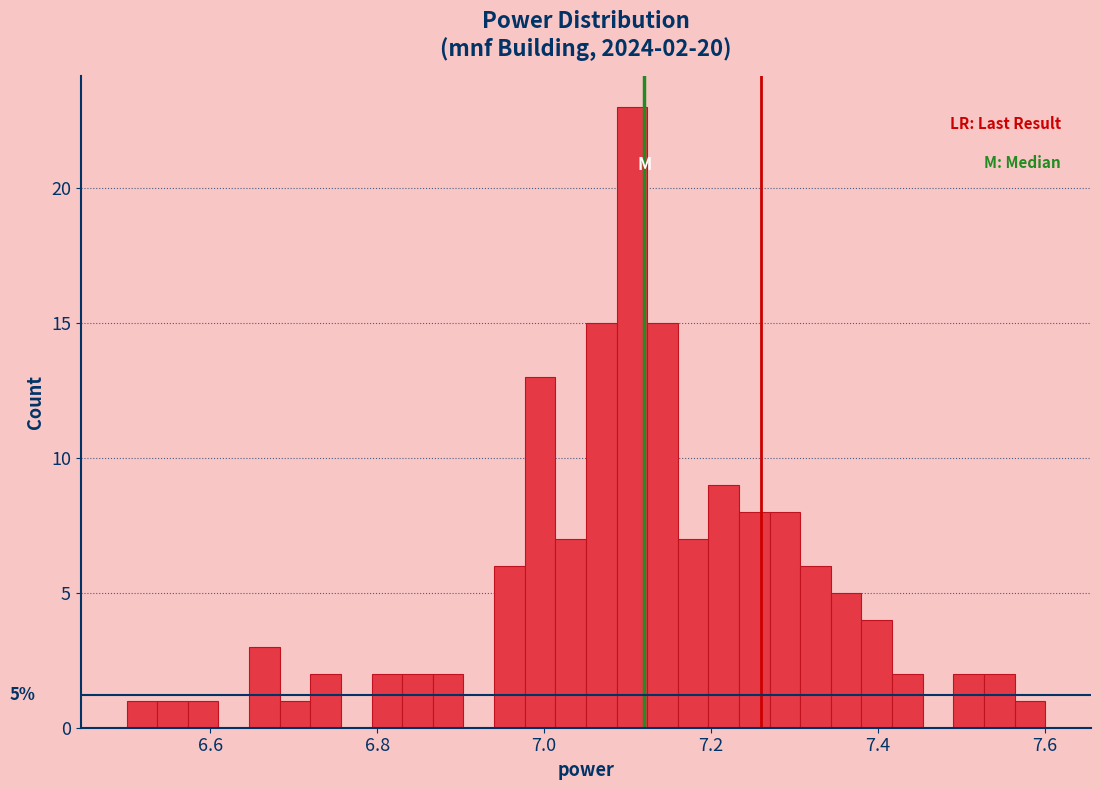

Around what value on the x-axis is the tallest bar? Give the approximate position of its centre, as read against the axis.

7.10